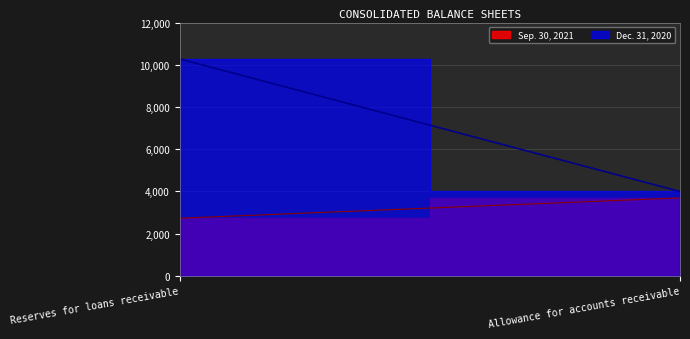

Does the chart have visible grid lines?

Yes